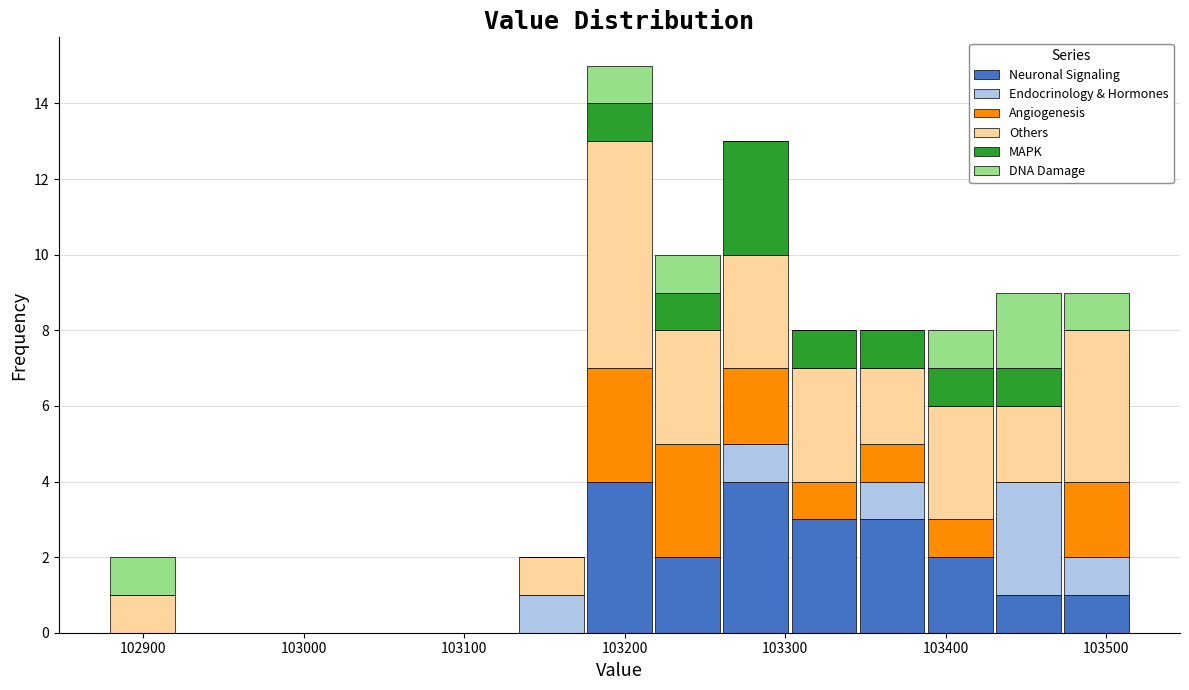

Reading left to right, transcribe this chart: for each stacked bar, give the range it covers on the x-axis and its total height. Neither the bar edges nor the heights are printed on the chart, so give them approximately, as read against the axes.

102880 to 102920: 2
102920 to 102960: 0
102960 to 103010: 0
103010 to 103050: 0
103050 to 103090: 0
103090 to 103130: 0
103130 to 103180: 2
103180 to 103220: 15
103220 to 103260: 10
103260 to 103300: 13
103300 to 103350: 8
103350 to 103390: 8
103390 to 103430: 8
103430 to 103470: 9
103470 to 103520: 9